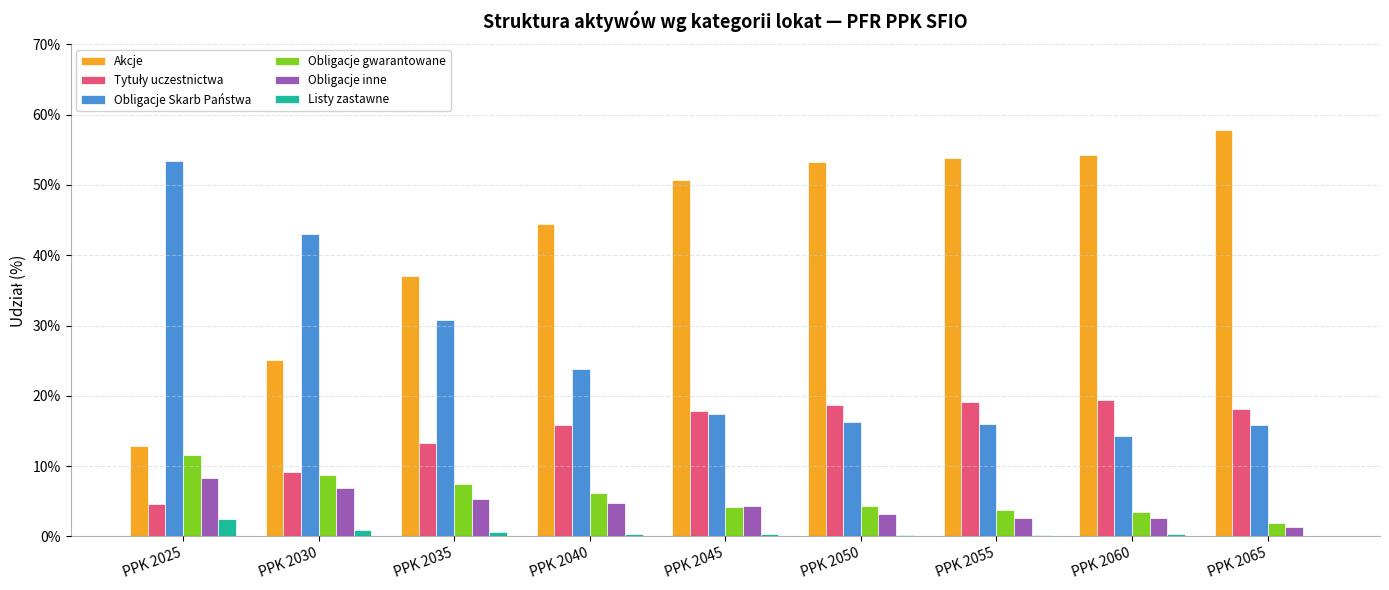

What is the sum of all Obligacje gwarantowane values?

51.5